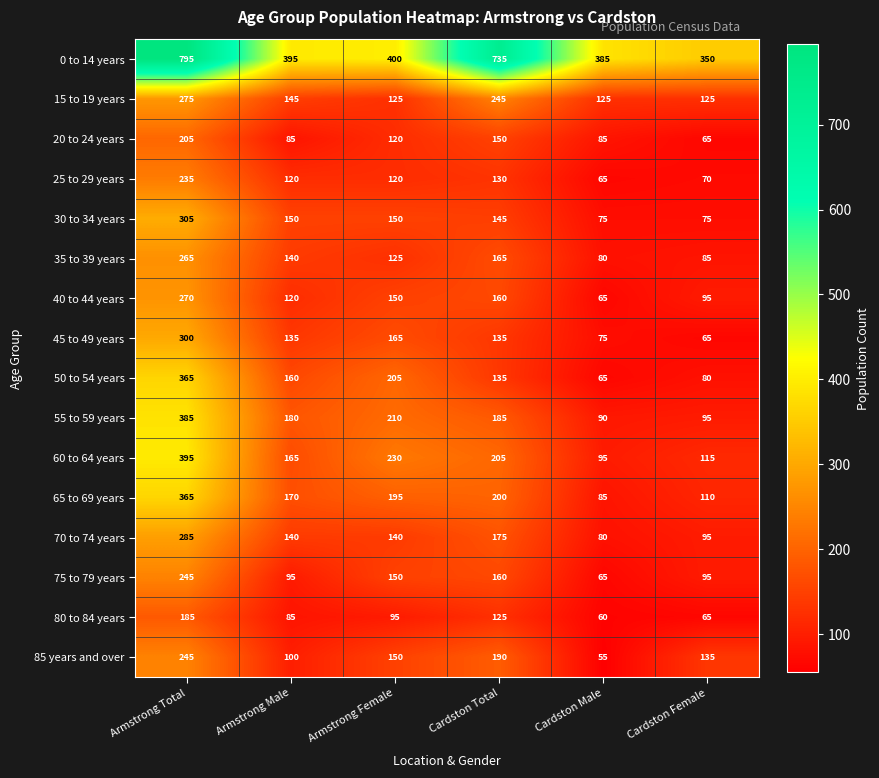

Which series changed the most between Armstrong Male and Cardston Female?

55 to 59 years